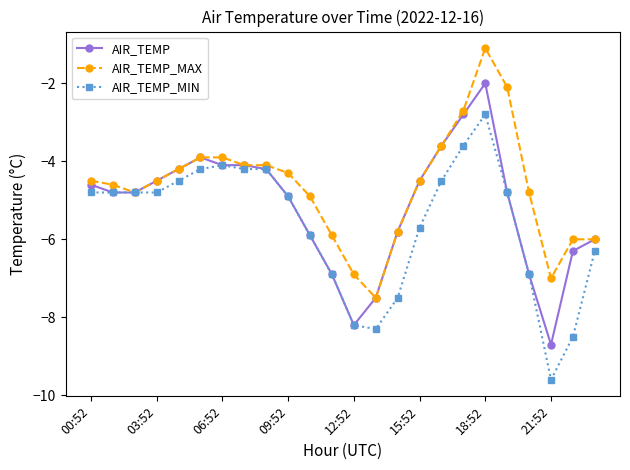

List the series in order of their peak value, highest first.

AIR_TEMP_MAX, AIR_TEMP, AIR_TEMP_MIN